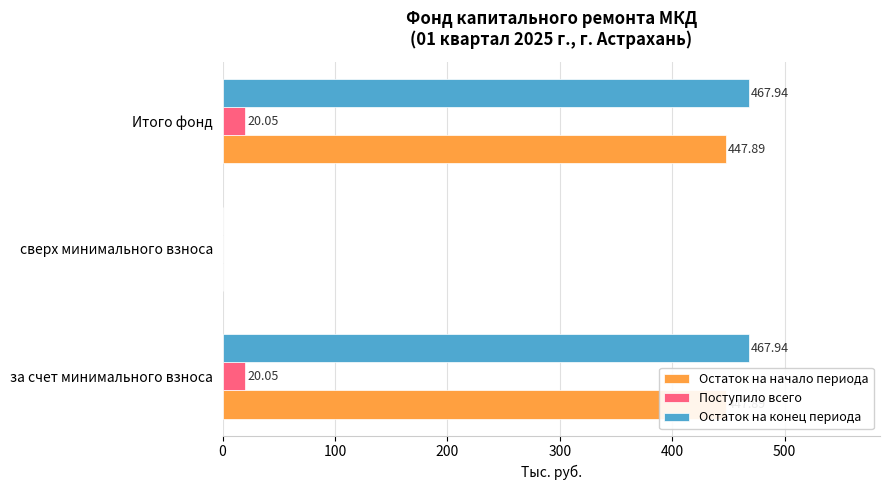

How many data points in Остаток на начало периода are less than 447?

1